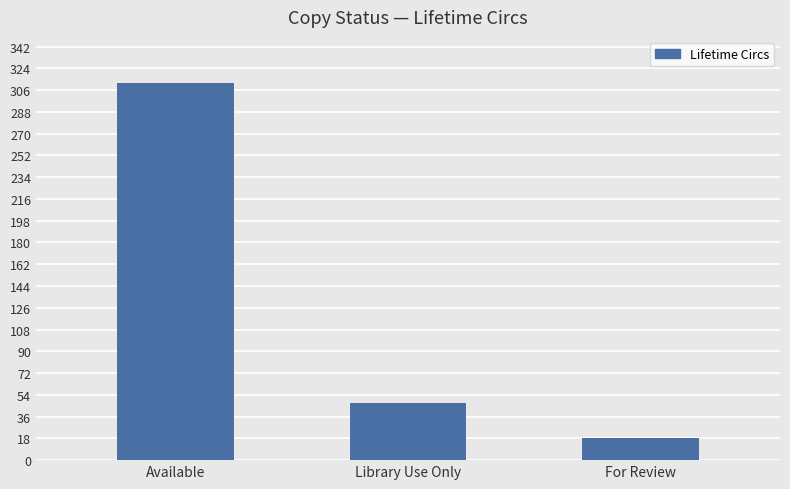

What is the difference between the maximum and minimum values?

294